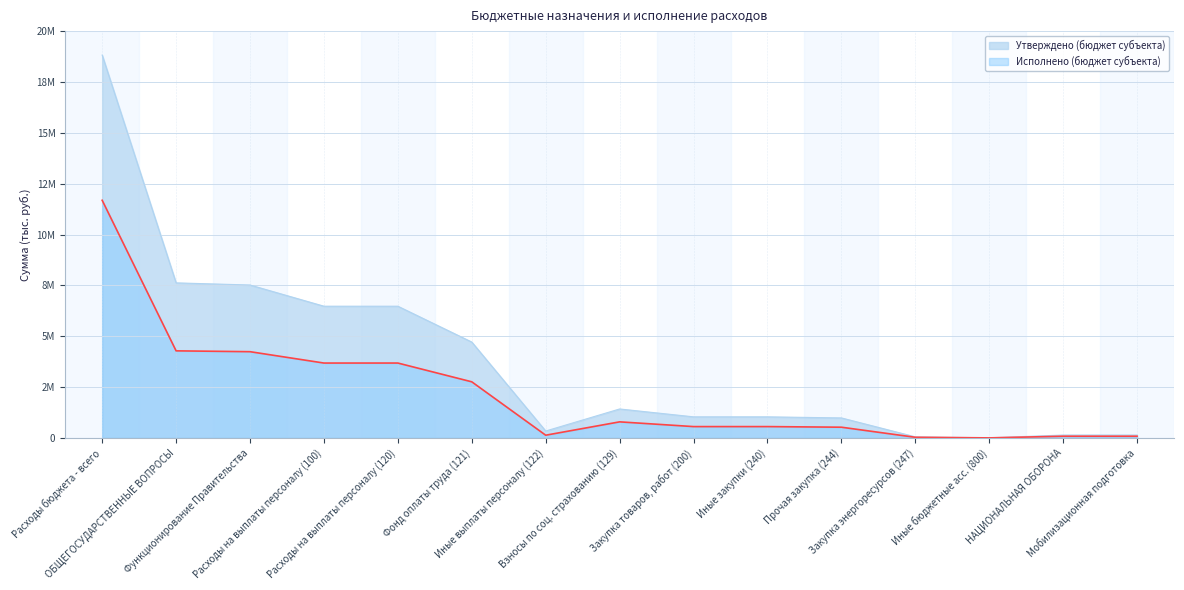

Where does the Исполнено (бюджет субъекта) series first go above 556840?

Расходы бюджета - всего